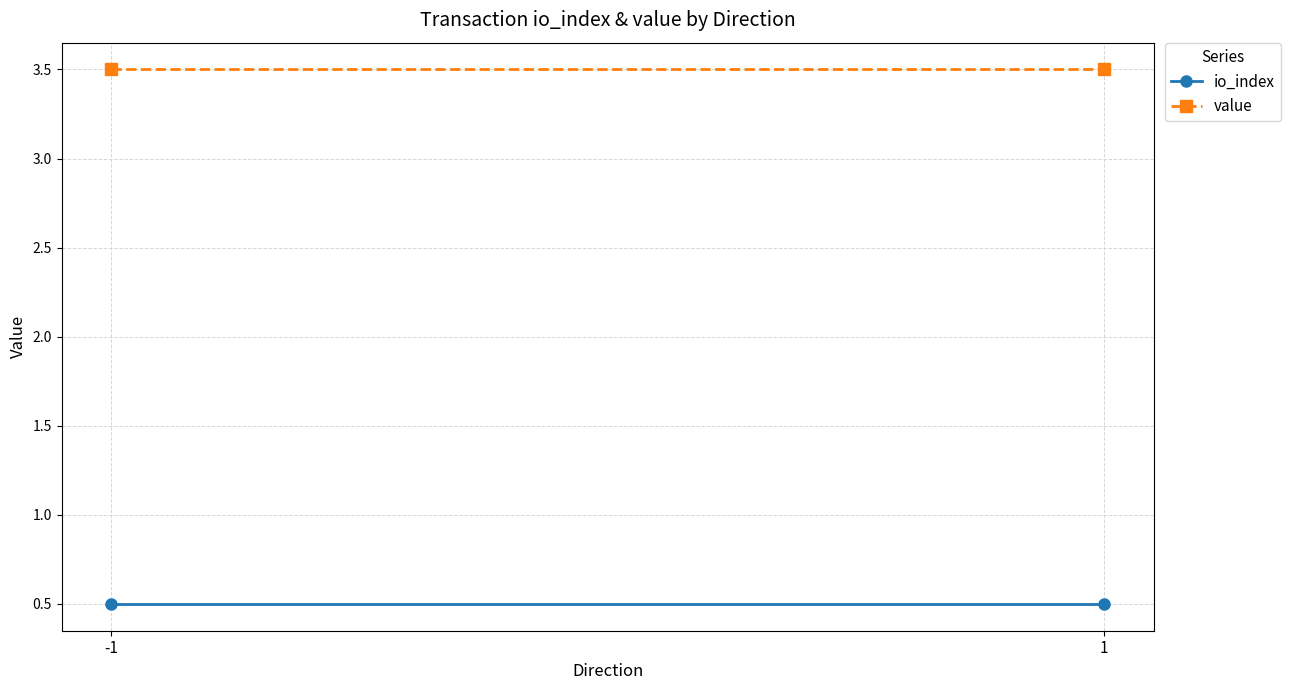

Between -1 and 1, which series saw the biggest shift?

io_index